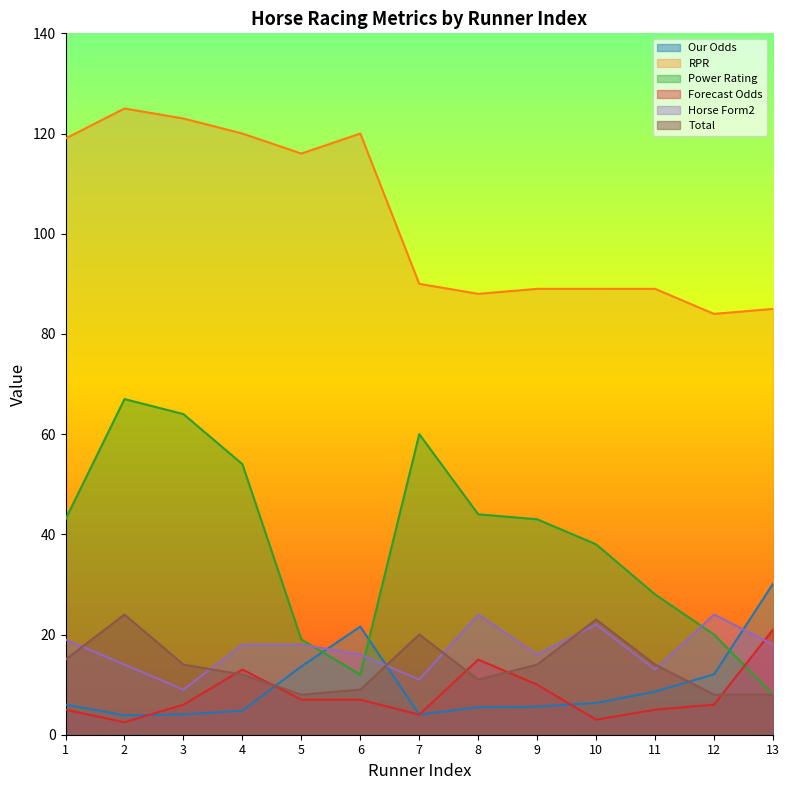

What is the value of the Horse Form2 point at the 13th from the left?

18.0